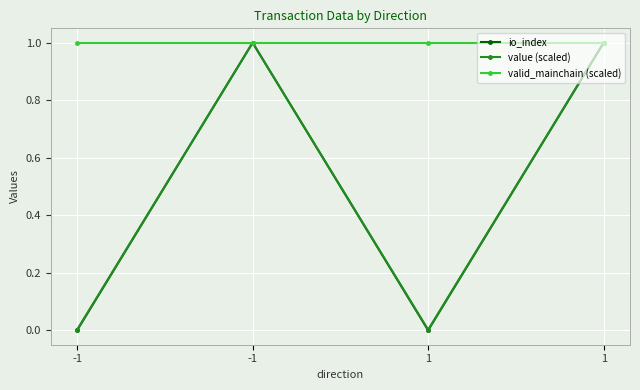

How many lines are shown in the chart?

3